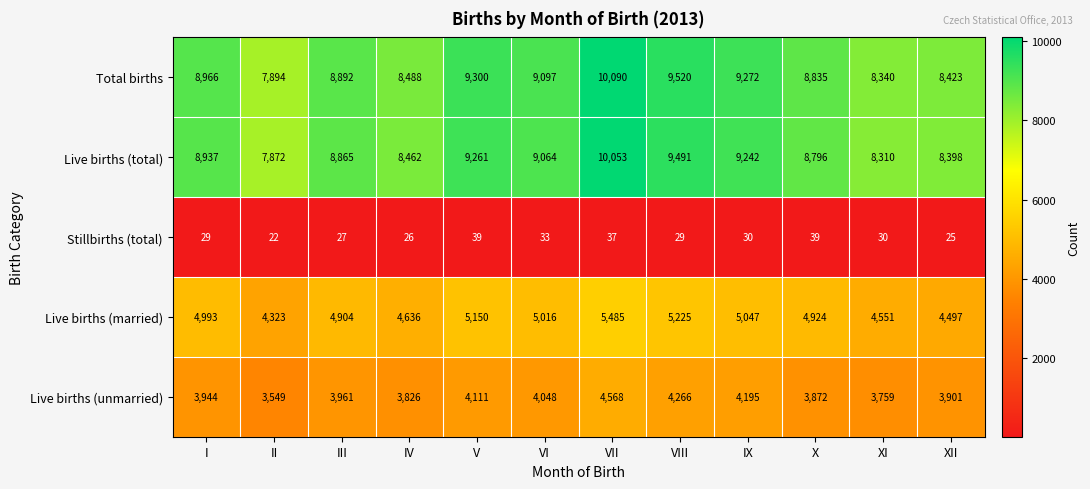

The Stillbirths (total) series shows 29 at VIII. True or false?

True